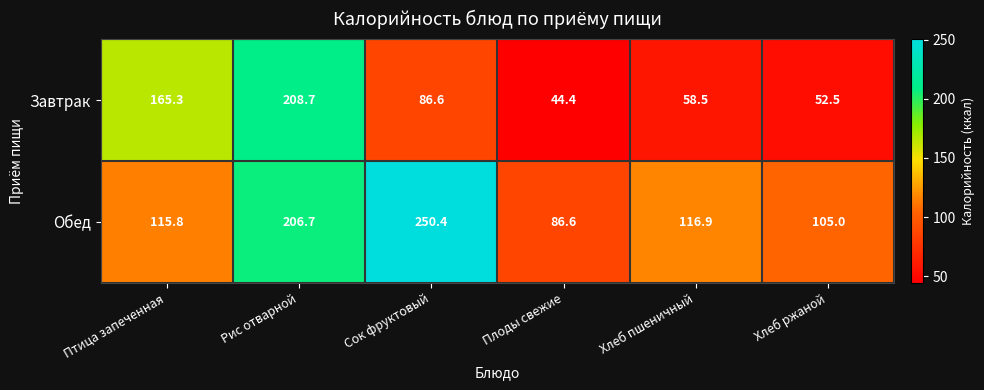

Between Плоды свежие and Хлеб ржаной, which series saw the biggest shift?

Обед